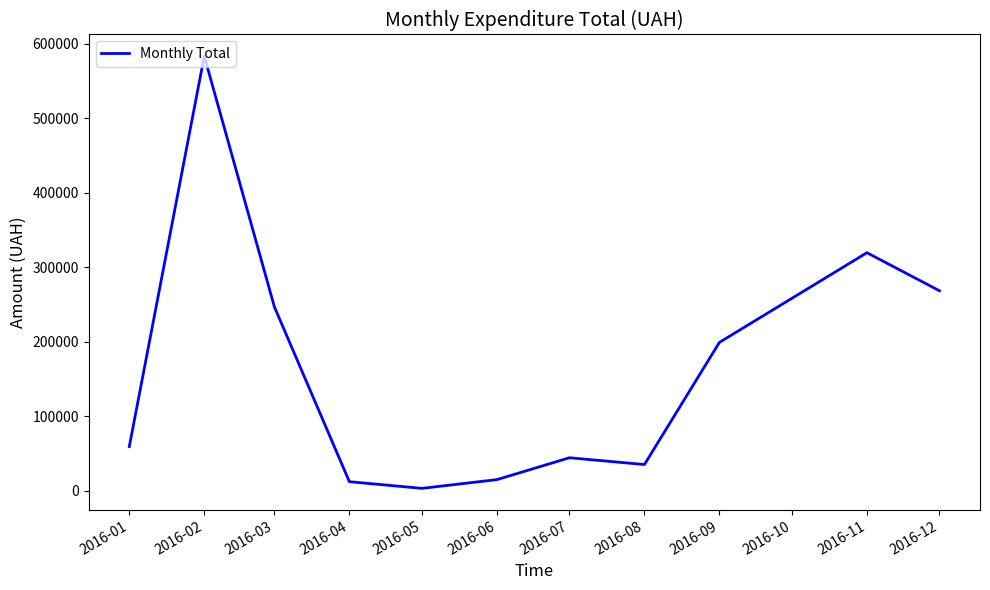

Which has a higher value, 2016-11 or 2016-06?

2016-11